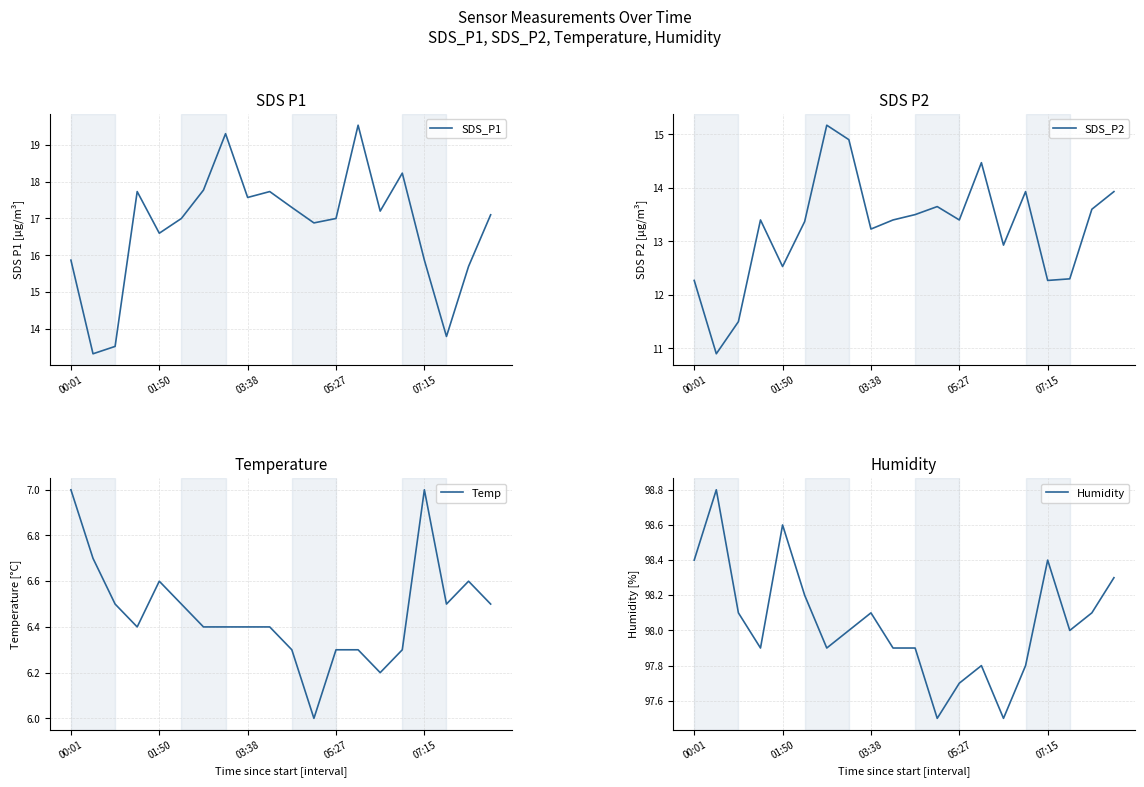

True or false: Temp has more than 1 points higher than both neighbors.

True